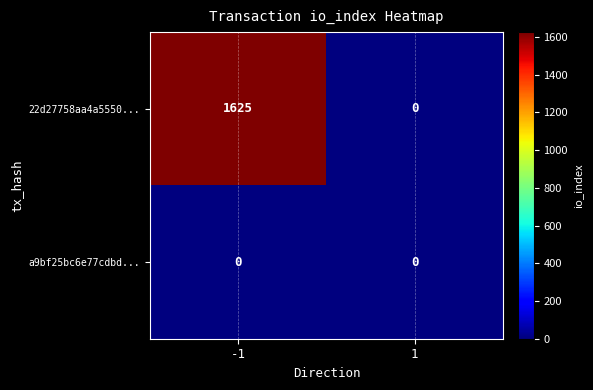

Which series has the largest range (max minus min)?

22d27758aa4a5550...